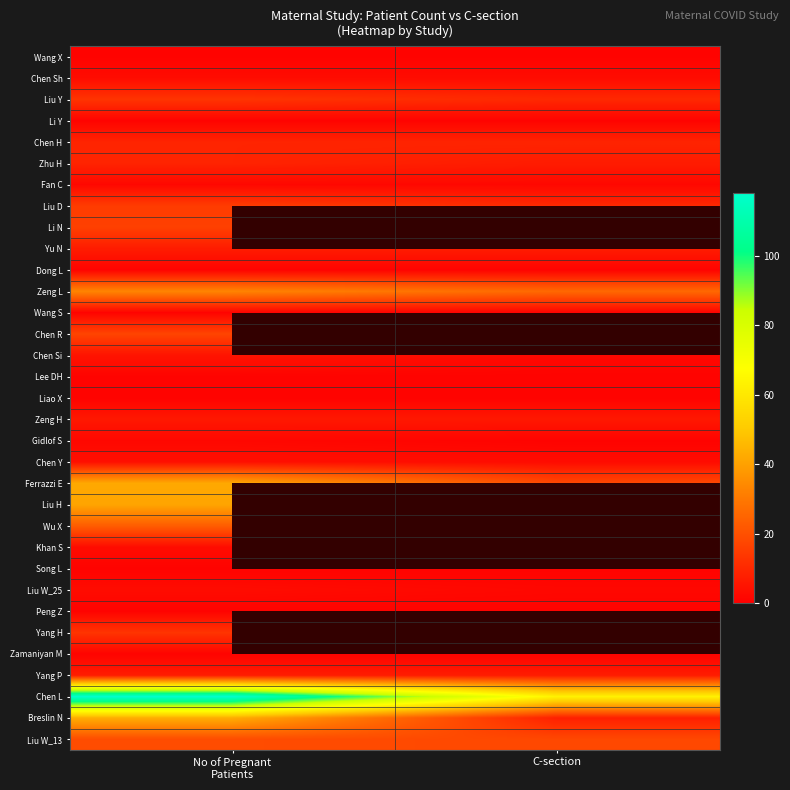

What is the sum of all Lee DH values?

2.0